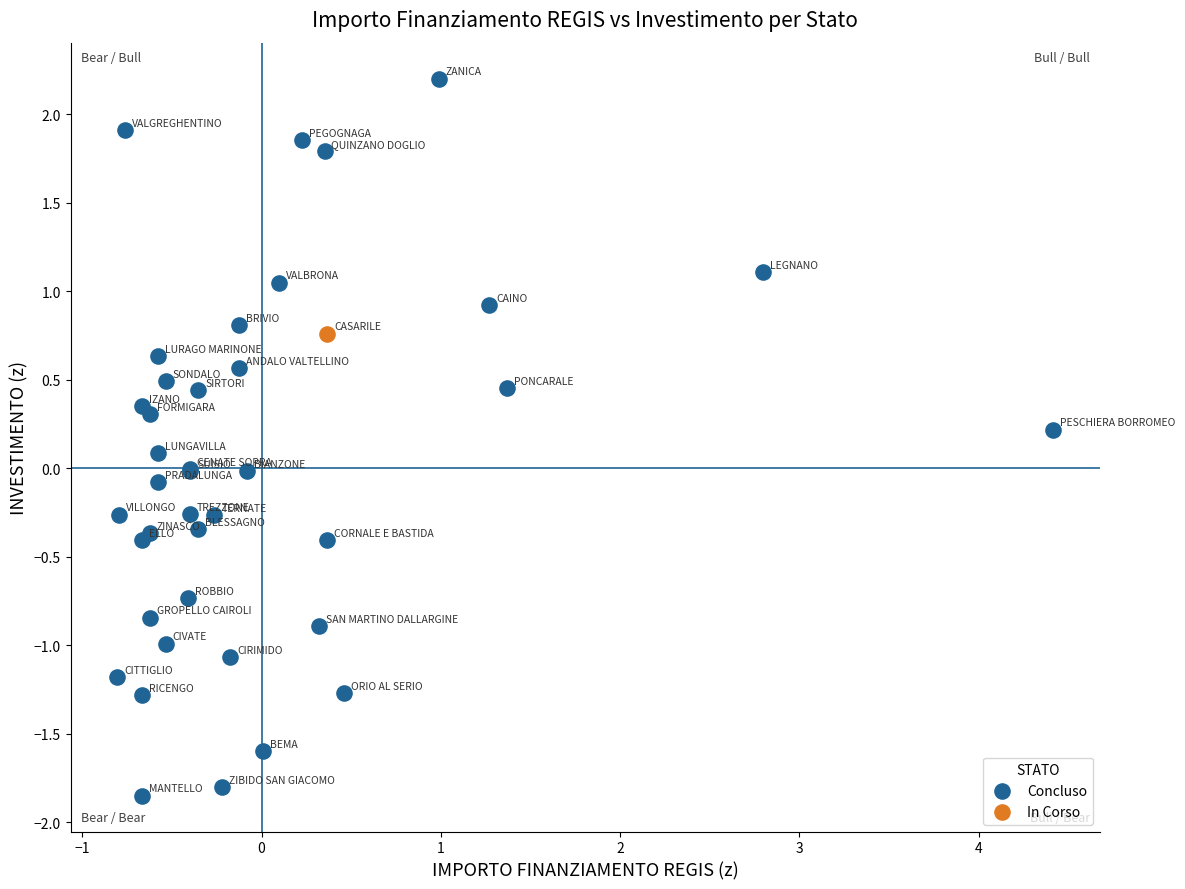

What are all the series names shown in the legend?

Concluso, In Corso